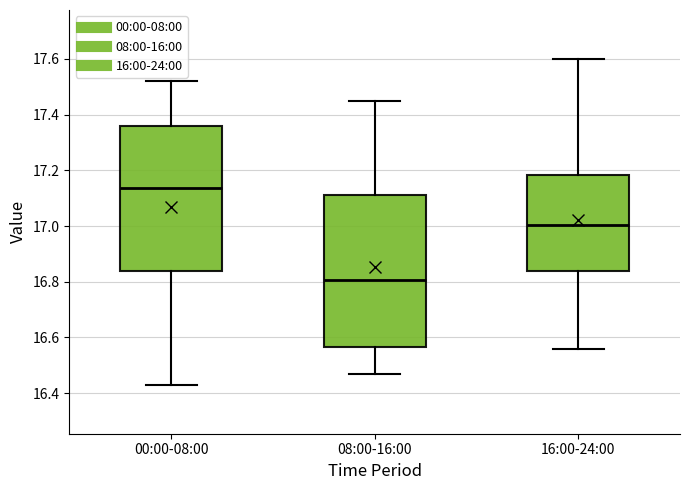

Comparing the boxes themselves (not the whiskers), which one is the tallest?

08:00-16:00